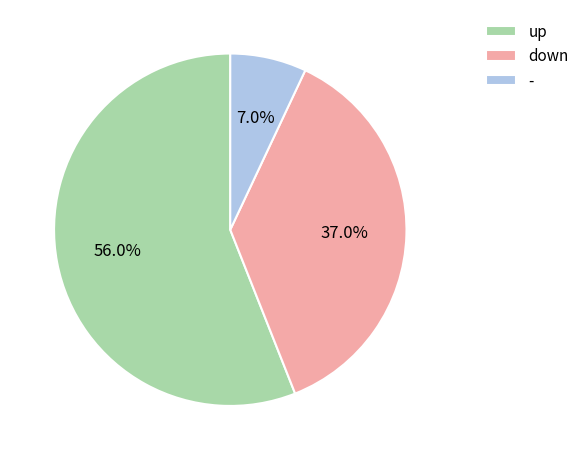

The up slice represents 49% of the pie. True or false?

False